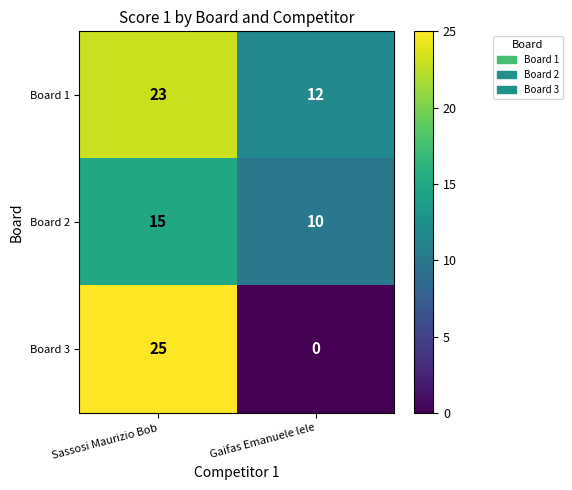

Which series changed the most between Sassosi Maurizio Bob and Gaifas Emanuele lele?

Board 3